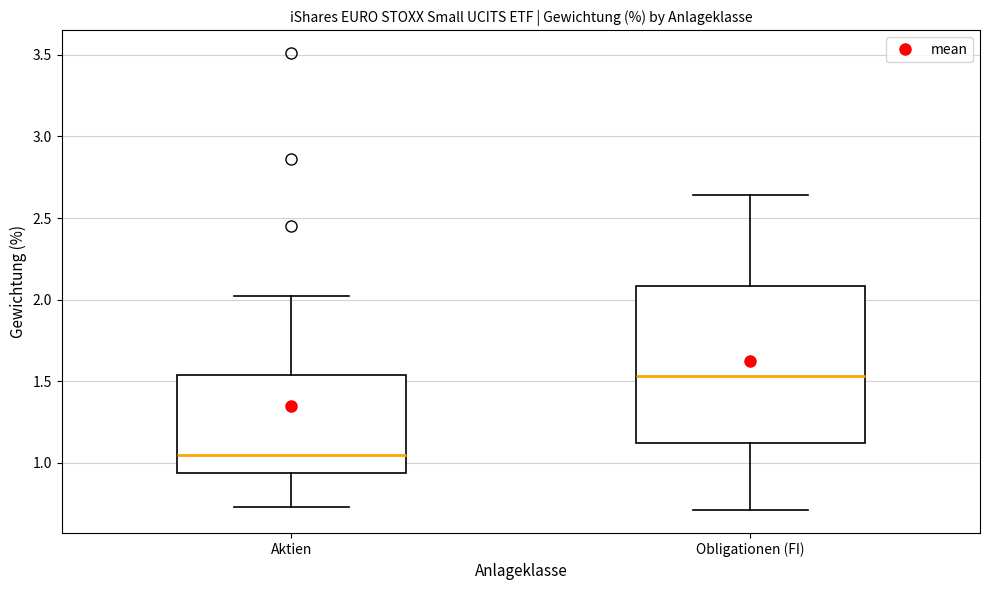

Comparing the boxes themselves (not the whiskers), which one is the tallest?

Obligationen (FI)